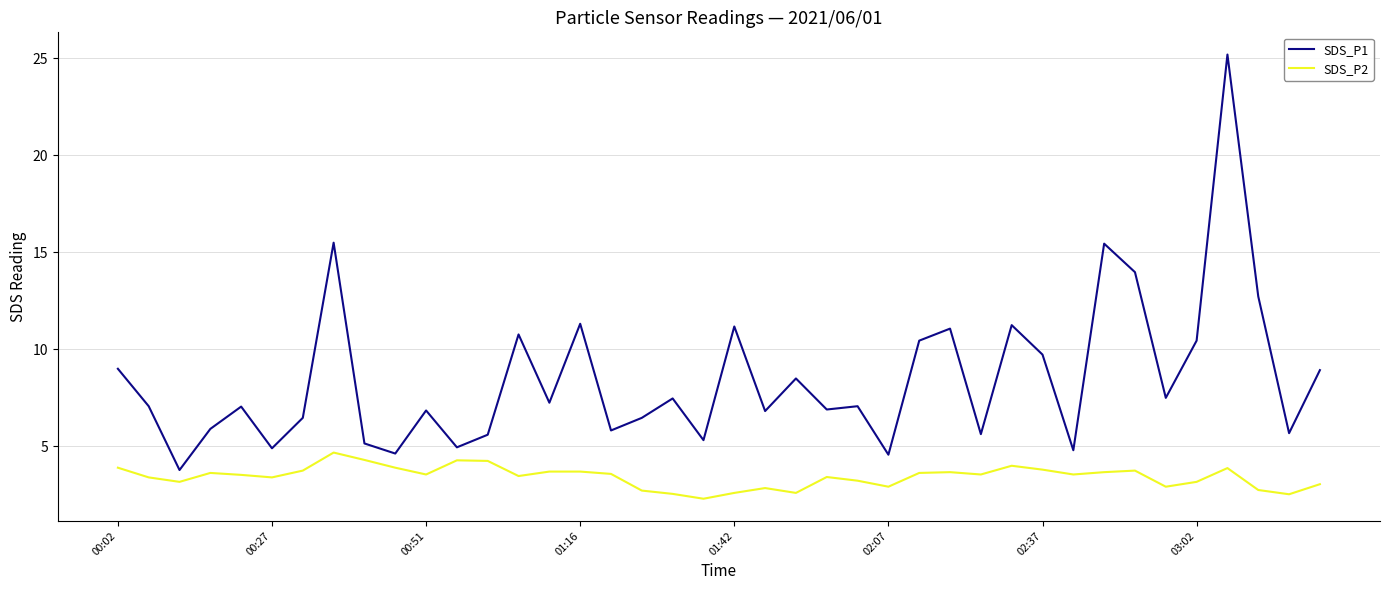

What is the difference between the maximum and minimum values in the SDS_P2 series?

2.4